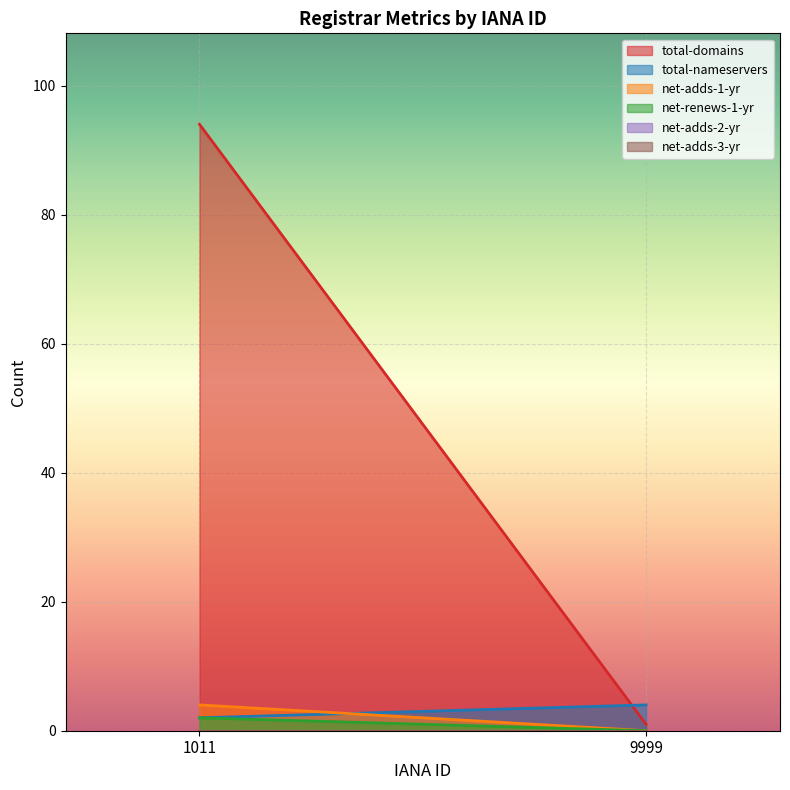

Reading right to left, what are all the values shown in this chart?

total-domains: 1	94
total-nameservers: 4	2
net-adds-1-yr: 0	4
net-renews-1-yr: 0	2
net-adds-2-yr: 0	0
net-adds-3-yr: 0	0